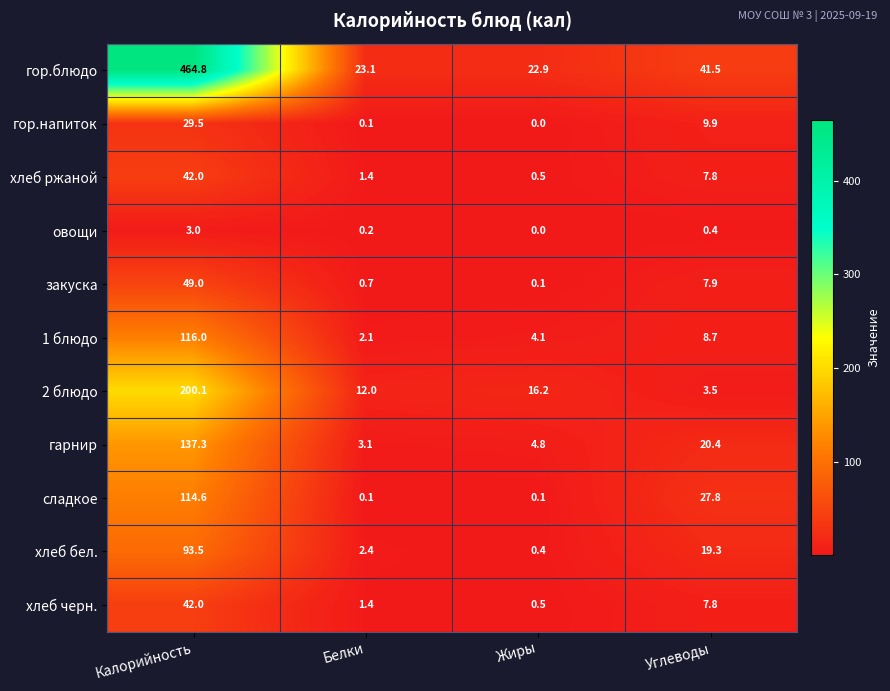

Read the сладкое value at Калорийность.

114.6